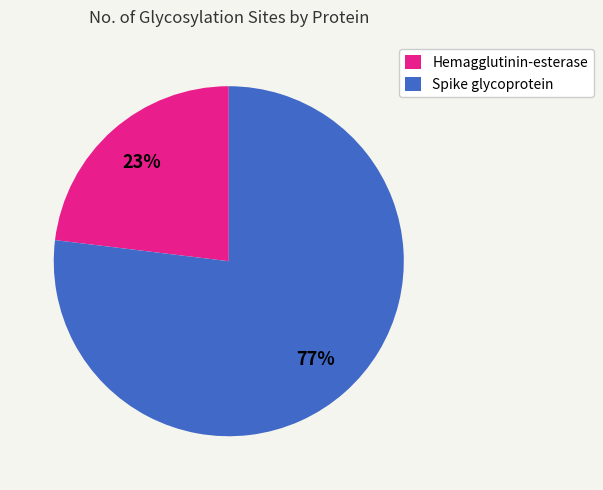

What percentage is the Spike glycoprotein slice, to the nearest percent?

77%